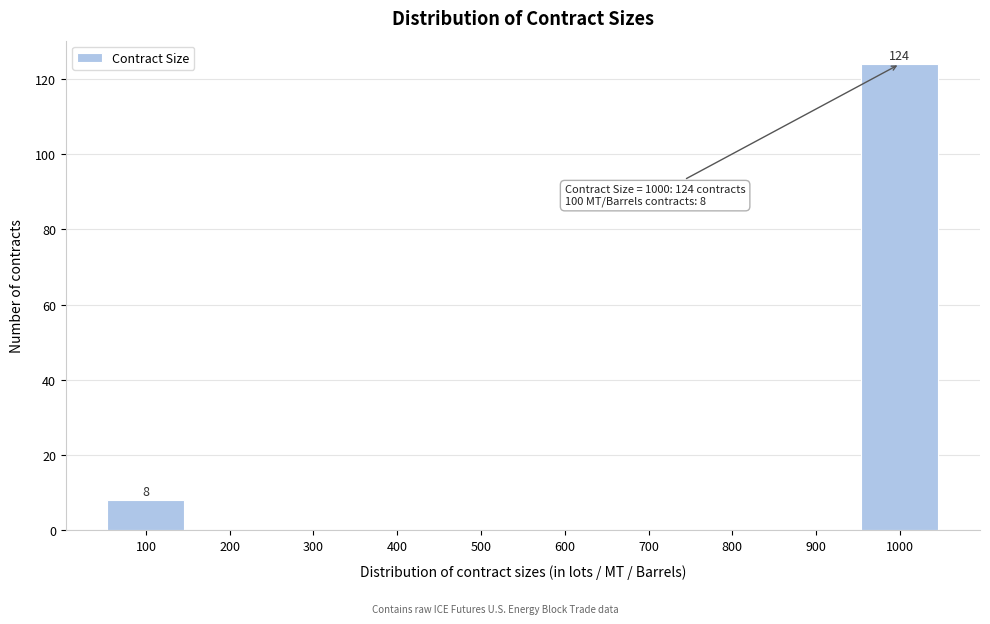

Over which range of the x-axis is the bar tallest?

950 to 1050